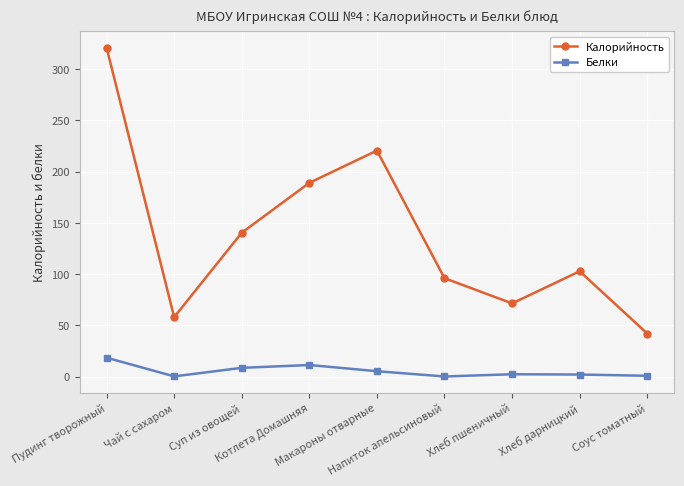

The Калорийность series shows 212.4 at Пудинг творожный. True or false?

False